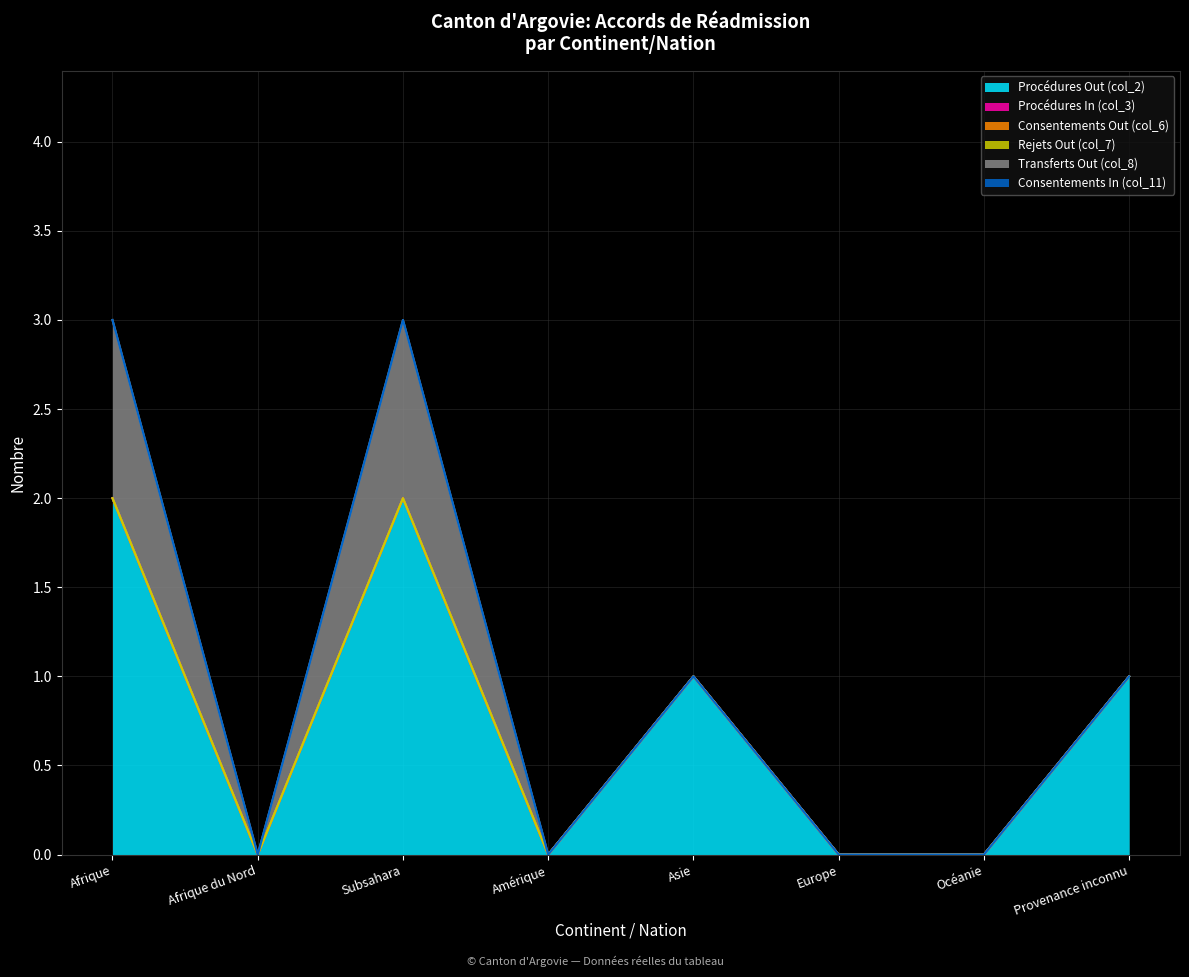

The value of Transferts Out (col_8) at Océanie is 1. True or false?

False